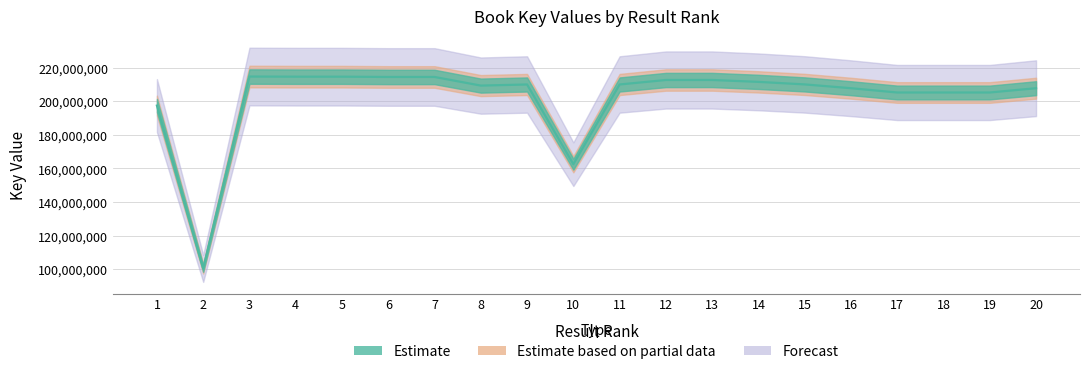

What is the sum of the values at 19 and 1?

402575843